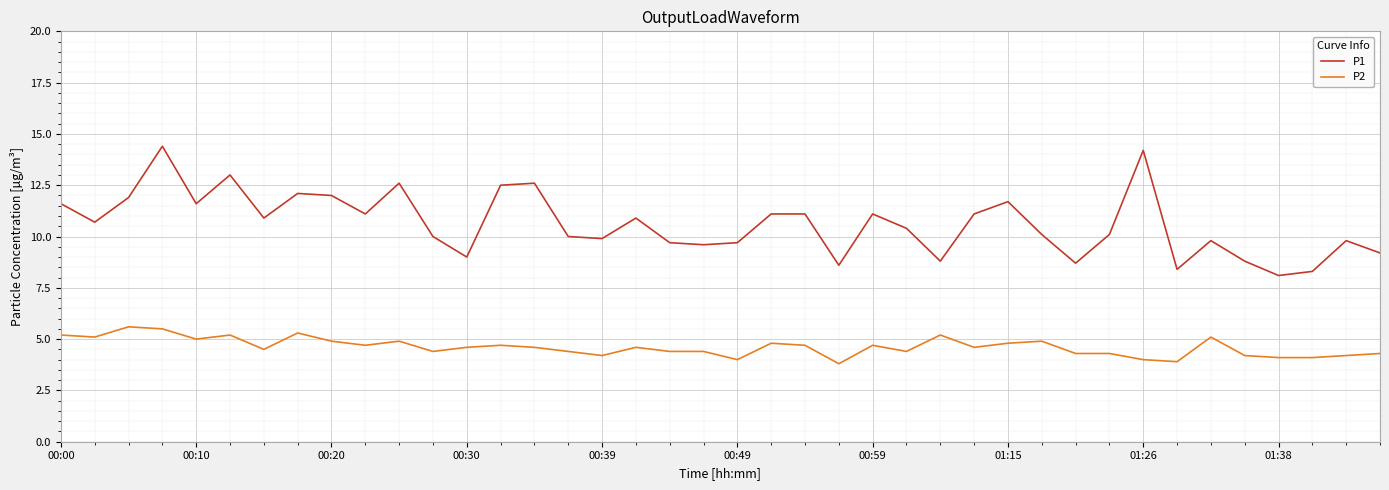

What is the difference between the maximum and minimum values in the P2 series?

1.8